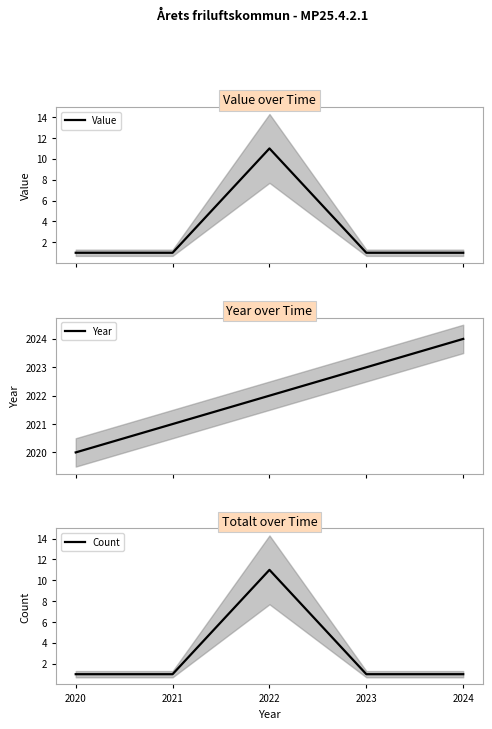

True or false: Count and Value cross at least once.

False